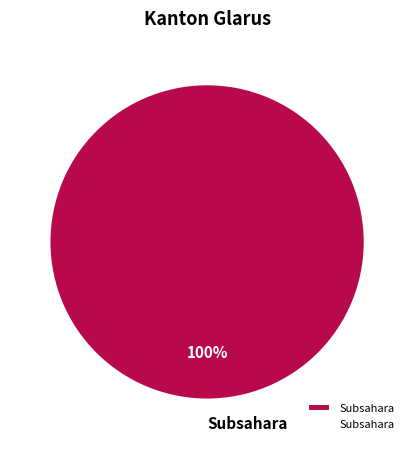

Does any single category account for the majority?

Yes